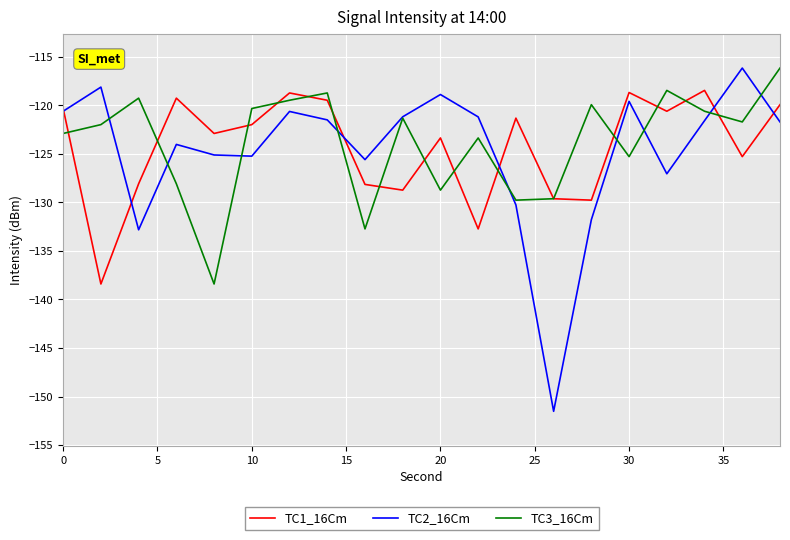

What is the highest value of the TC1_16Cm series?

-118.5